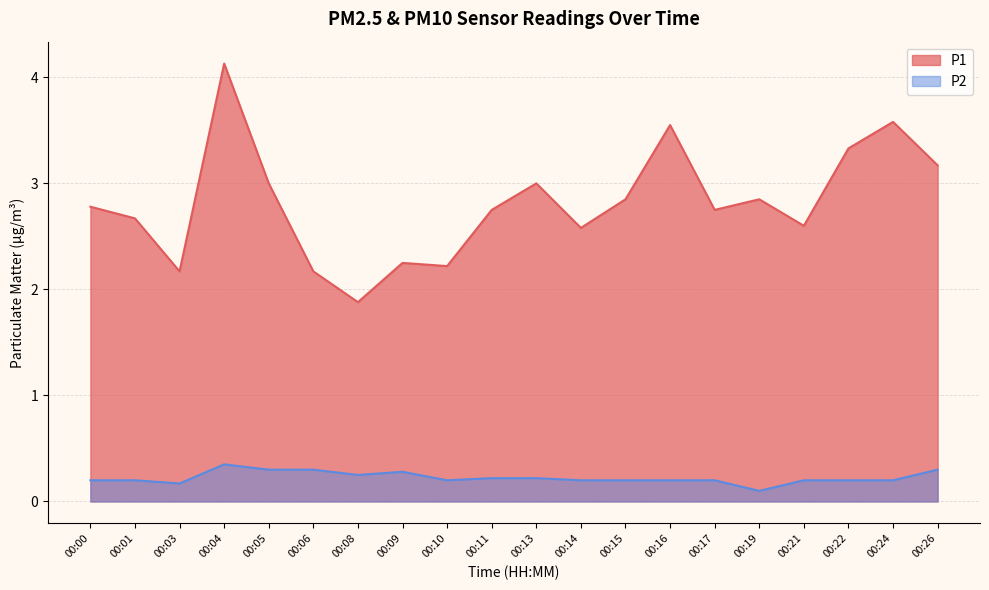

What is the total value across all series at 00:24?

3.8